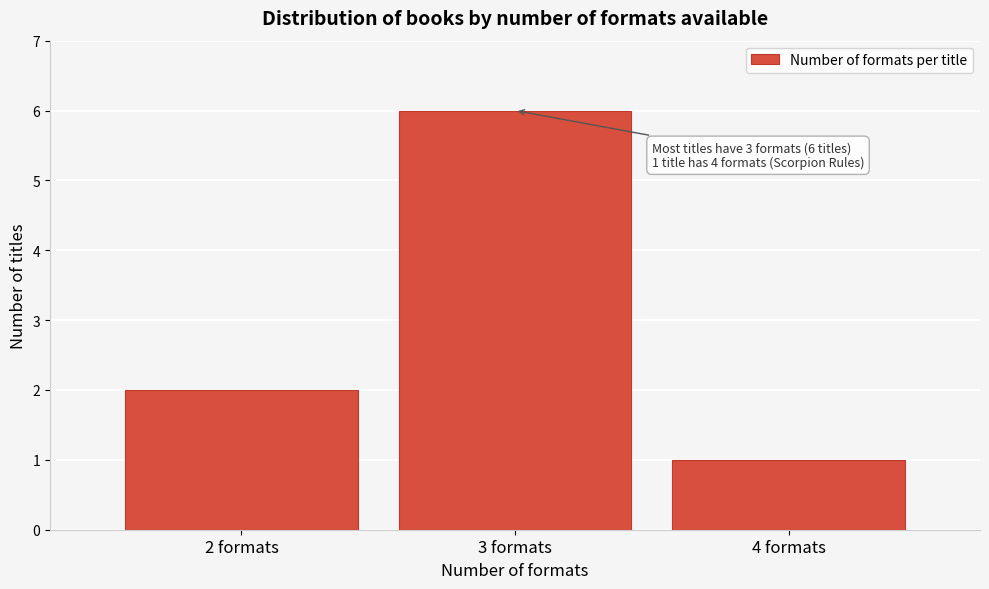

Reading left to right, list all the values displayed in this chart.

2	6	1